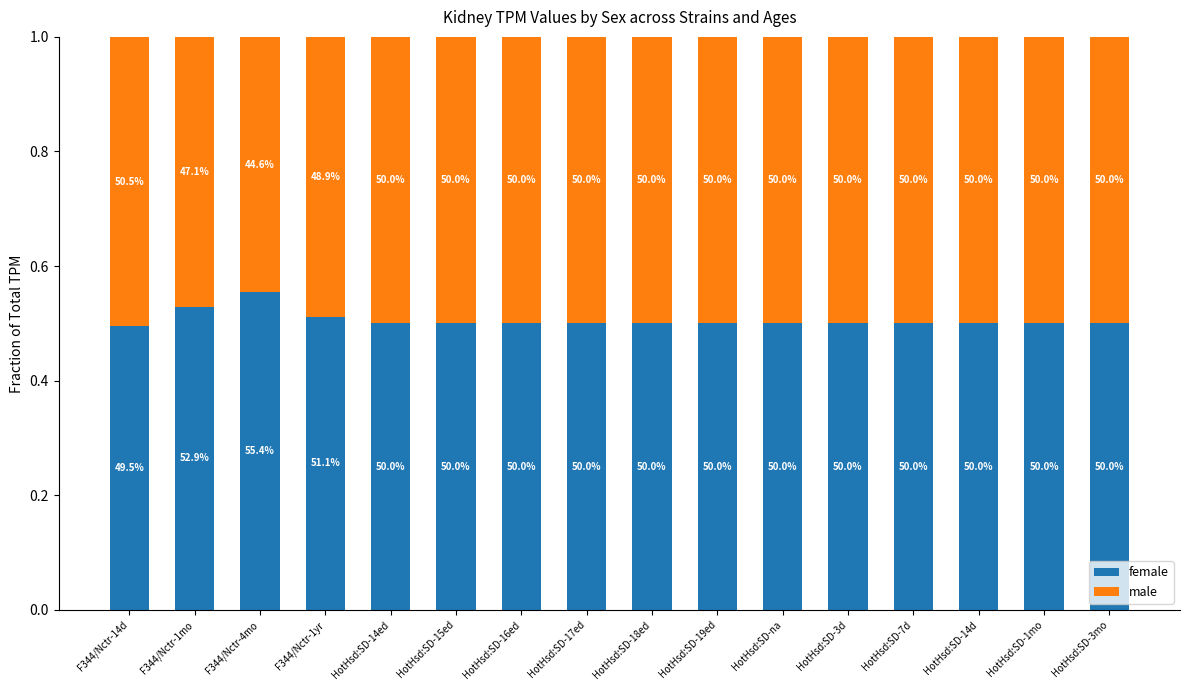

Read the male value at HotHsd:SD-3d.

0.5